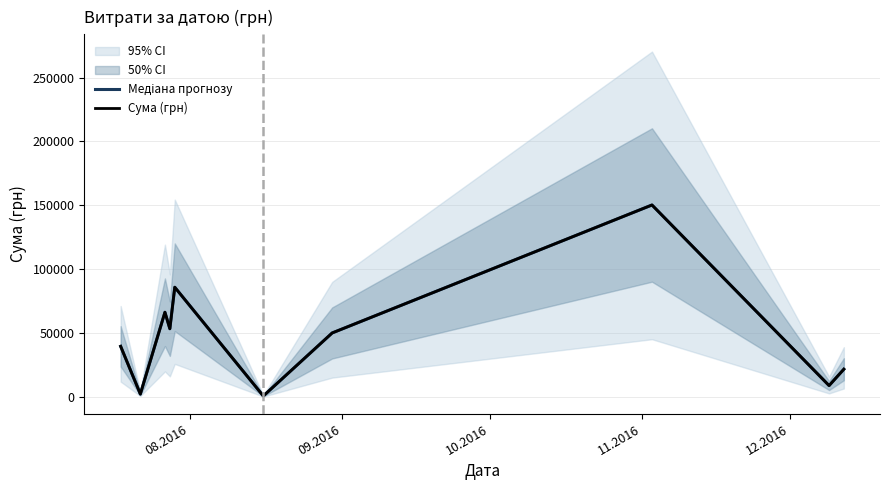

At which label is Сума (грн) closest to 75412?

10.2016